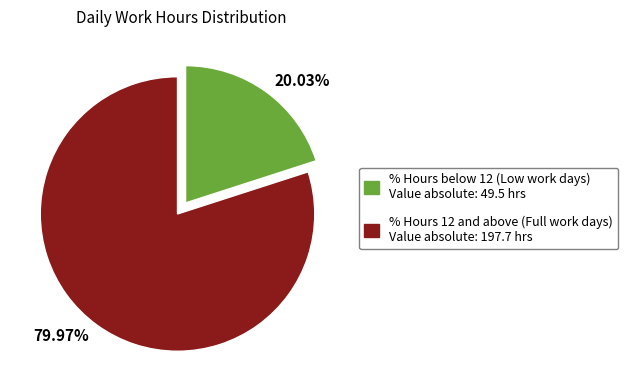

Is the sum of 20.03% and 79.97% greater than half?

Yes